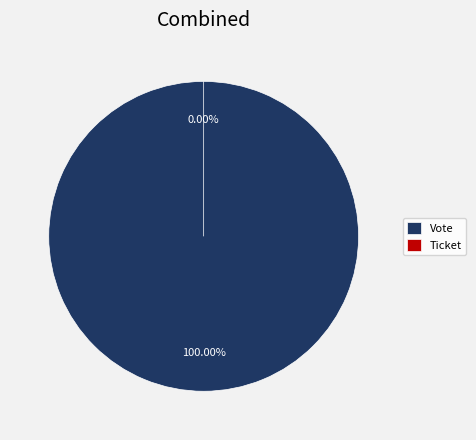

Is the sum of Vote and Ticket greater than half?

Yes